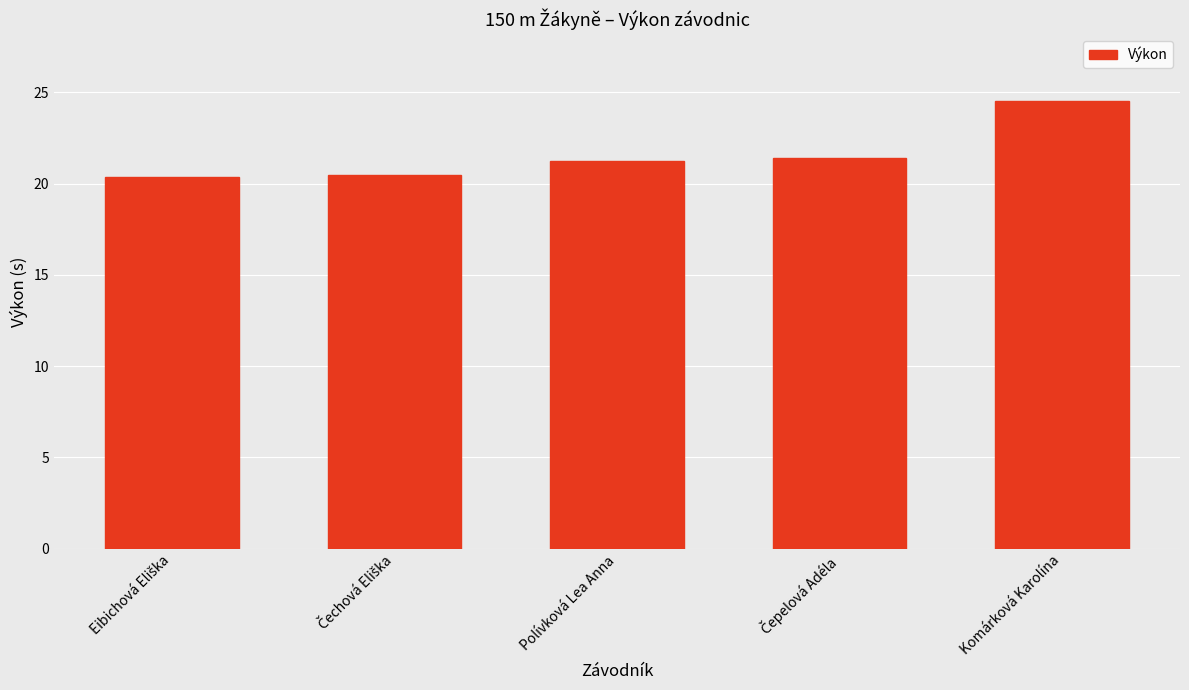

Which label corresponds to the largest value in the chart?

Komárková Karolína